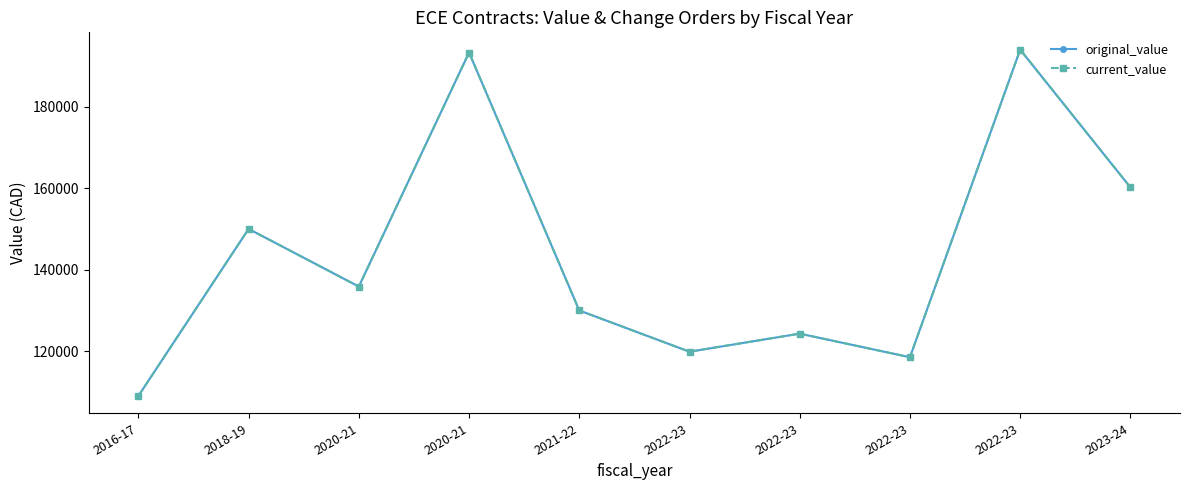

Which category has the highest value in the current_value series?

2022-23